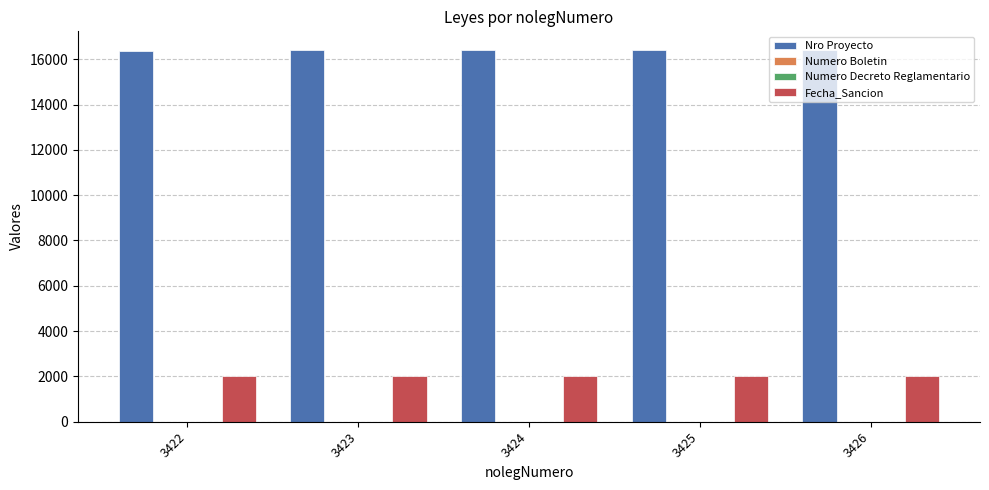

At which category does the chart reach its minimum across all series?

3422